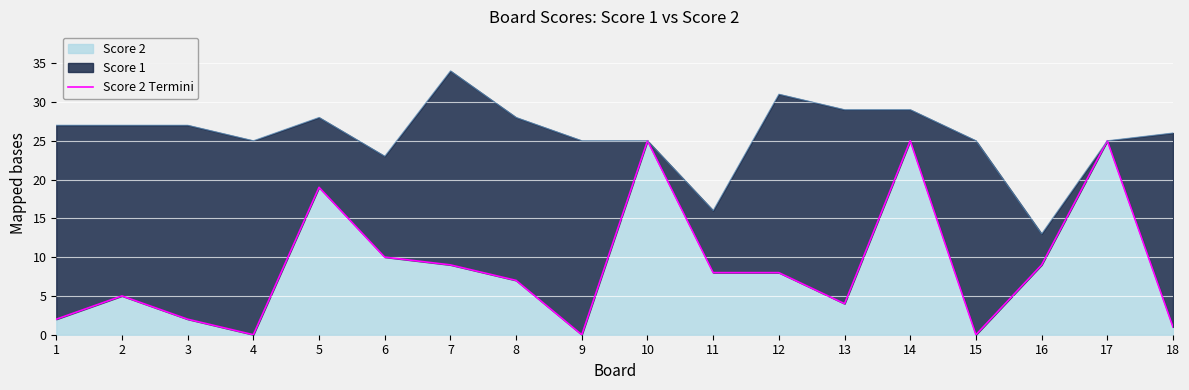

Where does the data first go above 8?

5